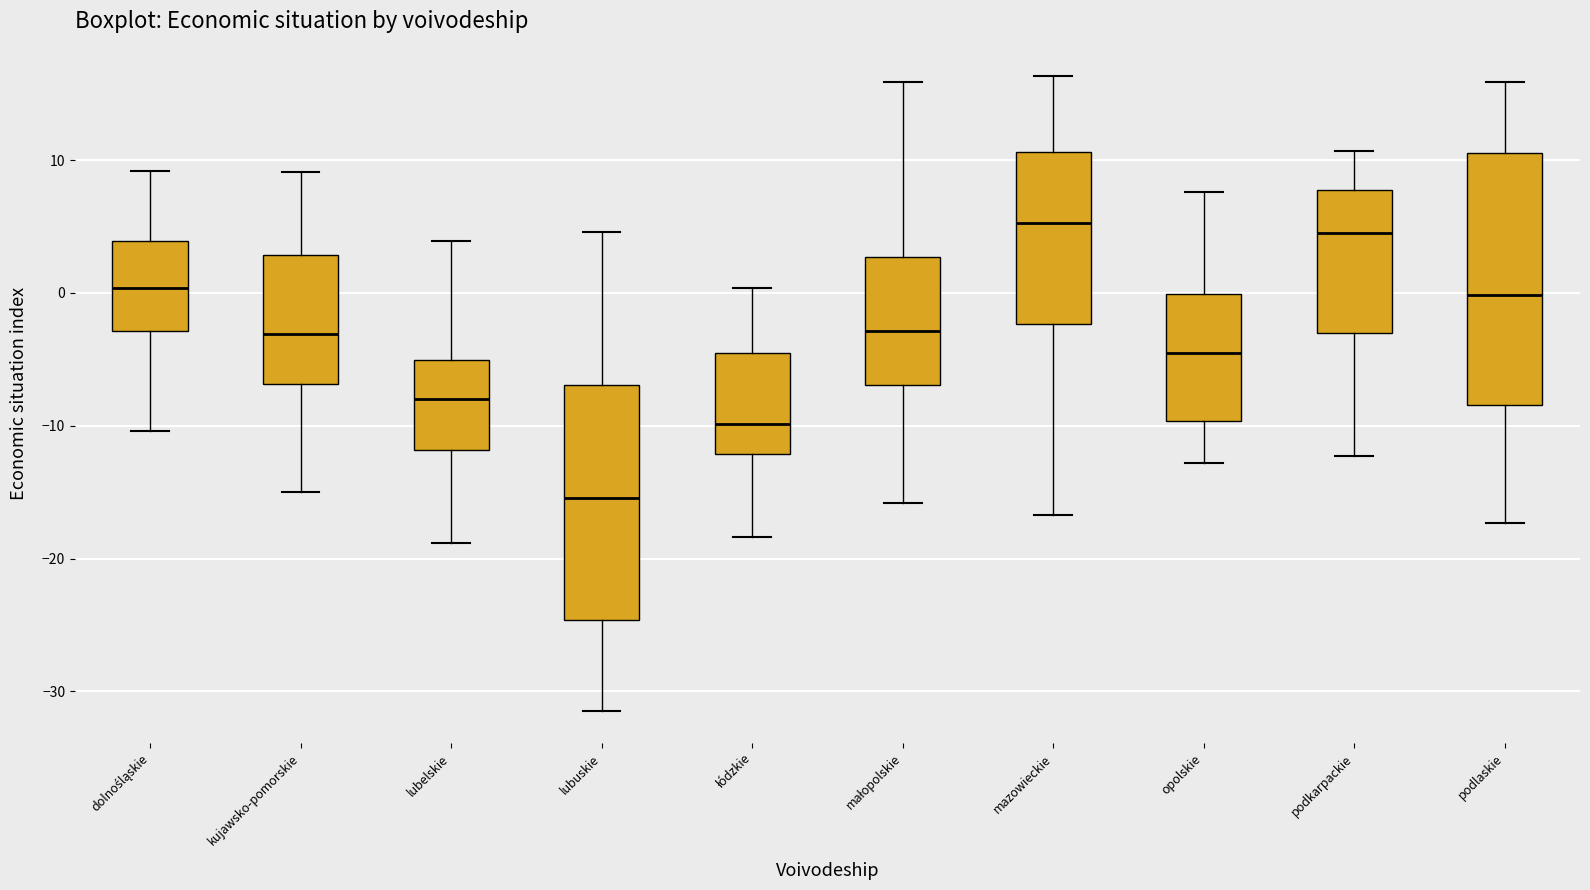

Reading left to right, read every box against the y-axis: the position of its median line, the range the box covers, and the ends of its whiskers. The values are not printed on the chart, so give them approximately, as read against the axis.

dolnośląskie: median 0, box -3 to 4, whiskers -10 to 9
kujawsko-pomorskie: median -3, box -7 to 3, whiskers -15 to 9
lubelskie: median -8, box -12 to -5, whiskers -19 to 4
lubuskie: median -15, box -25 to -7, whiskers -31 to 5
łódzkie: median -10, box -12 to -5, whiskers -18 to 0
małopolskie: median -3, box -7 to 3, whiskers -16 to 16
mazowieckie: median 5, box -2 to 11, whiskers -17 to 16
opolskie: median -5, box -10 to 0, whiskers -13 to 8
podkarpackie: median 5, box -3 to 8, whiskers -12 to 11
podlaskie: median 0, box -8 to 11, whiskers -17 to 16